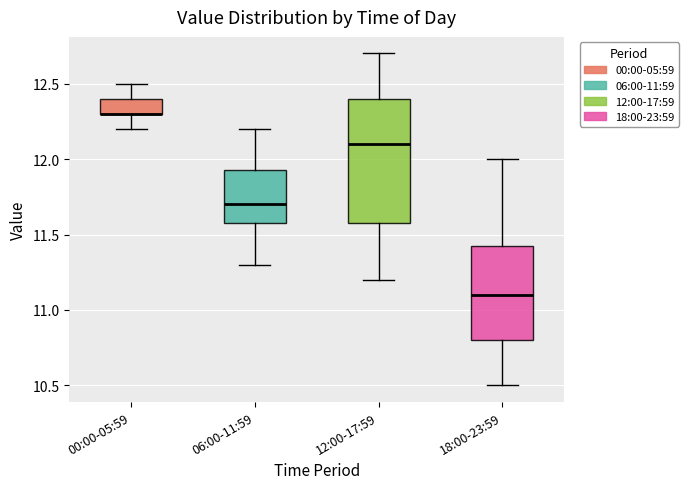

Reading left to right, read every box against the y-axis: the position of its median line, the range the box covers, and the ends of its whiskers. The values are not printed on the chart, so give them approximately, as read against the axis.

00:00-05:59: median 12.30 (drawn on the box's lower edge), box 12.30 to 12.40, whiskers 12.20 to 12.50
06:00-11:59: median 11.70, box 11.60 to 11.95, whiskers 11.30 to 12.20
12:00-17:59: median 12.10, box 11.60 to 12.40, whiskers 11.20 to 12.70
18:00-23:59: median 11.10, box 10.80 to 11.45, whiskers 10.50 to 12.00